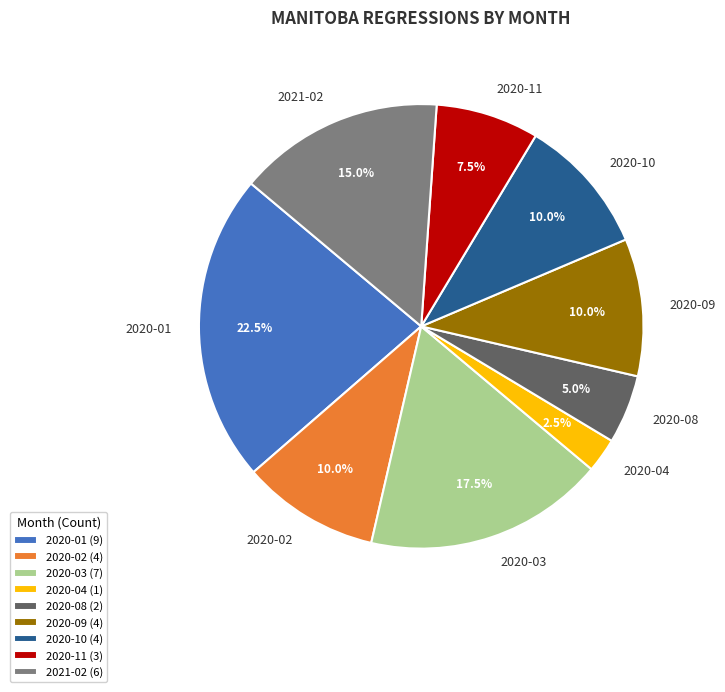

To the nearest percent, what is the difference between the largest and smallest slice percentages?

20%